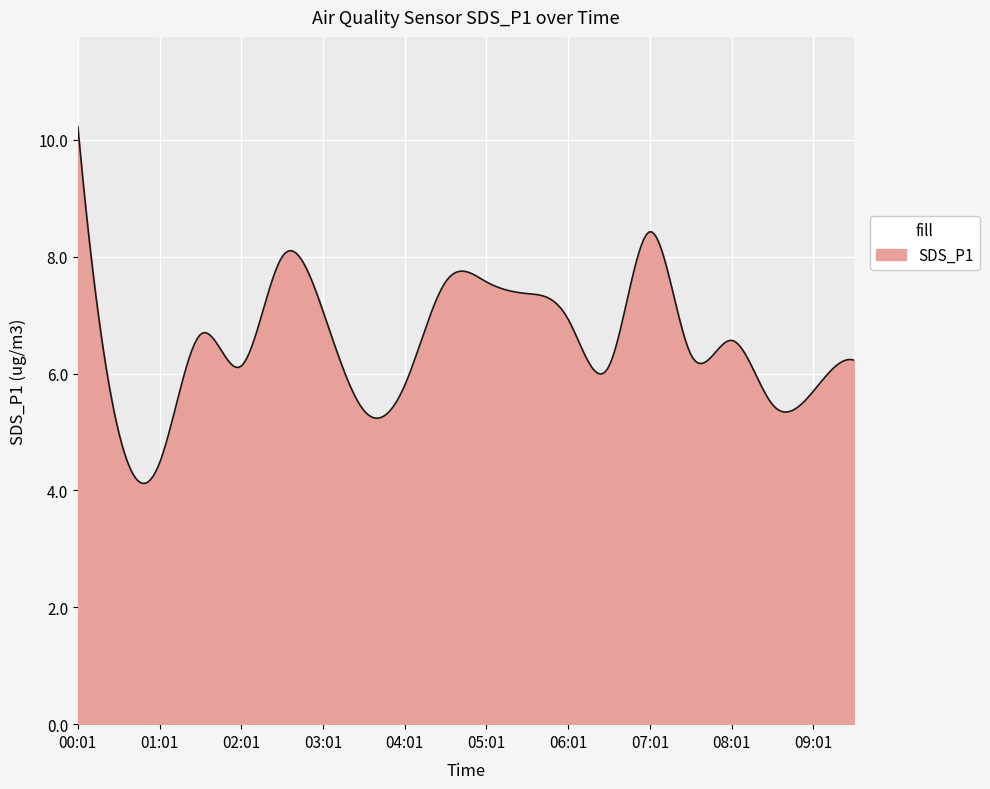

What is the maximum value shown in the chart?

10.2